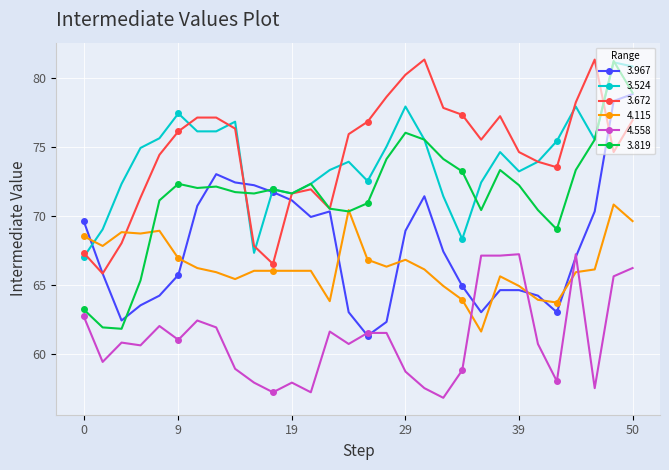

After their last crossing, which series has the higher values: 4.115 or 4.558?

4.115